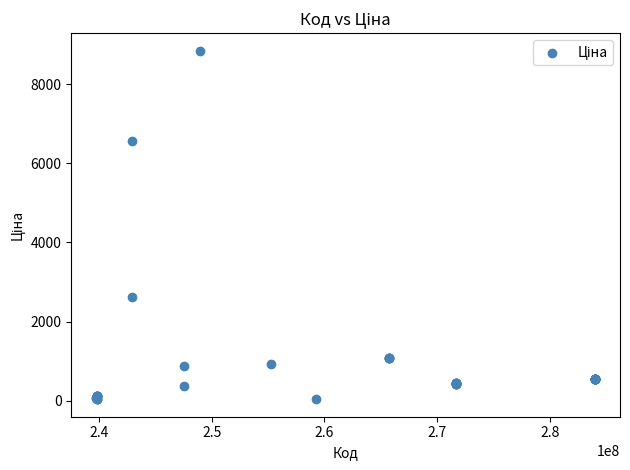

What Y value in the scatter plot is closest to 4444?

2627.5